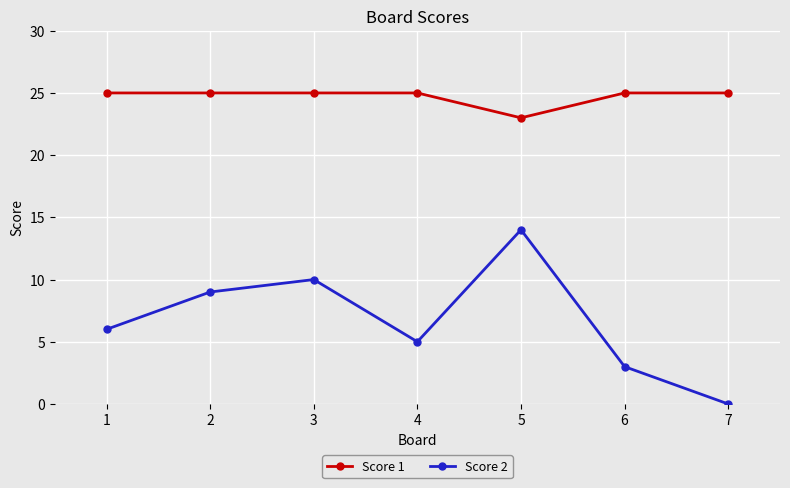

True or false: Score 2 and Score 1 cross at least once.

False